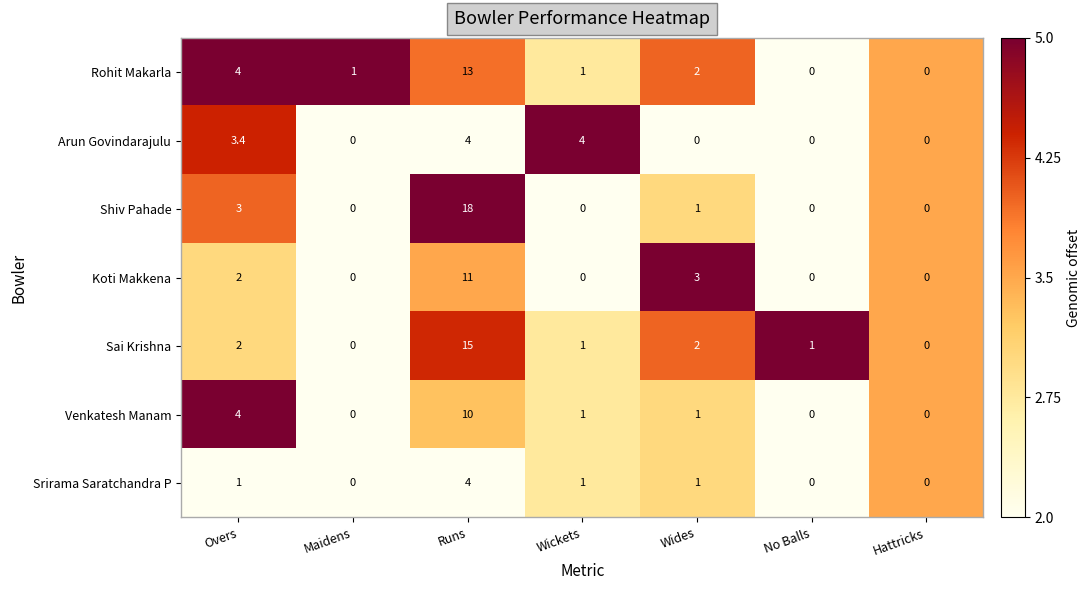

Which series changed the most between Wickets and No Balls?

Arun Govindarajulu